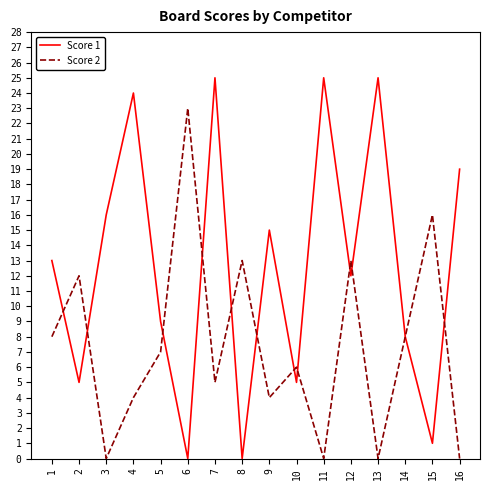

Rank the series by their maximum value, from lowest to highest.

Score 2, Score 1